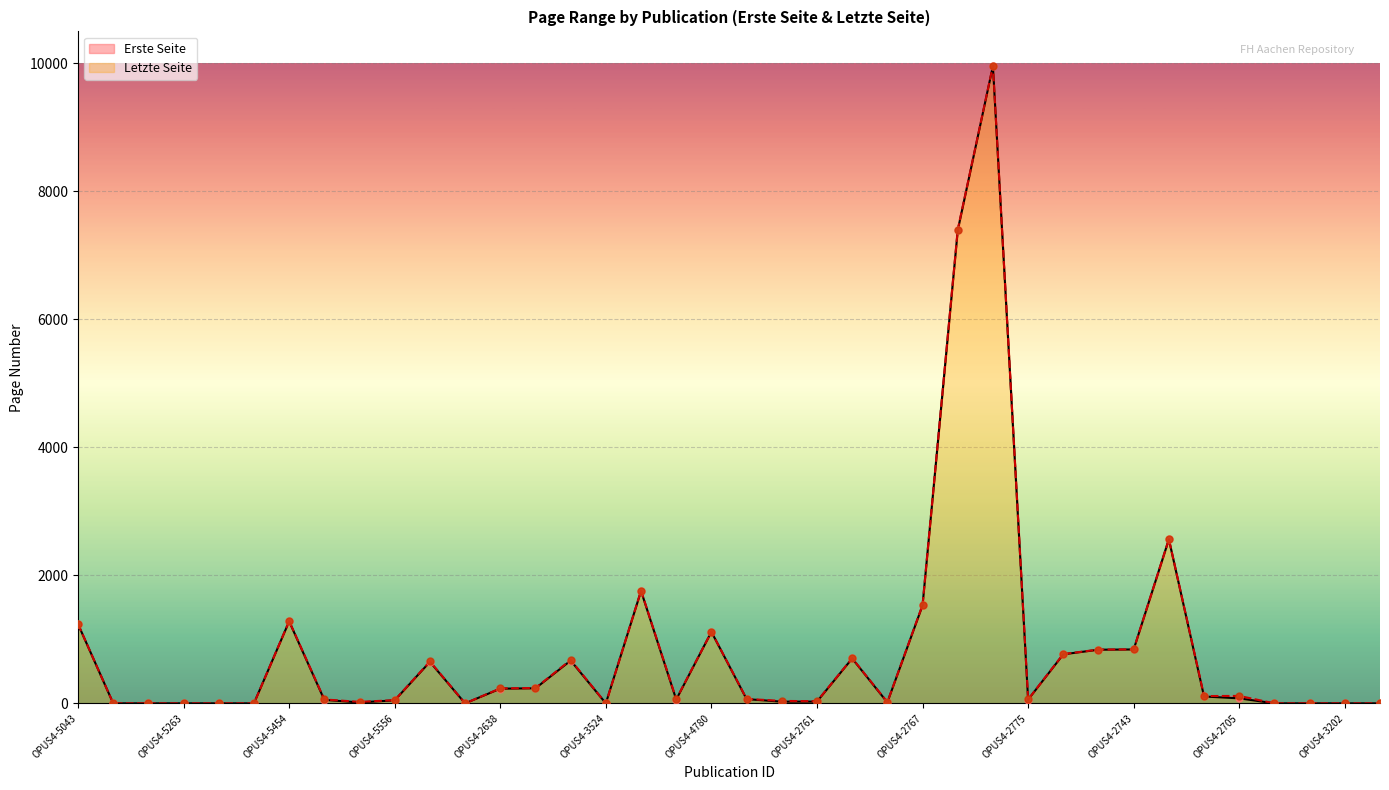

Which series has the largest Y range (max minus min)?

Letzte Seite